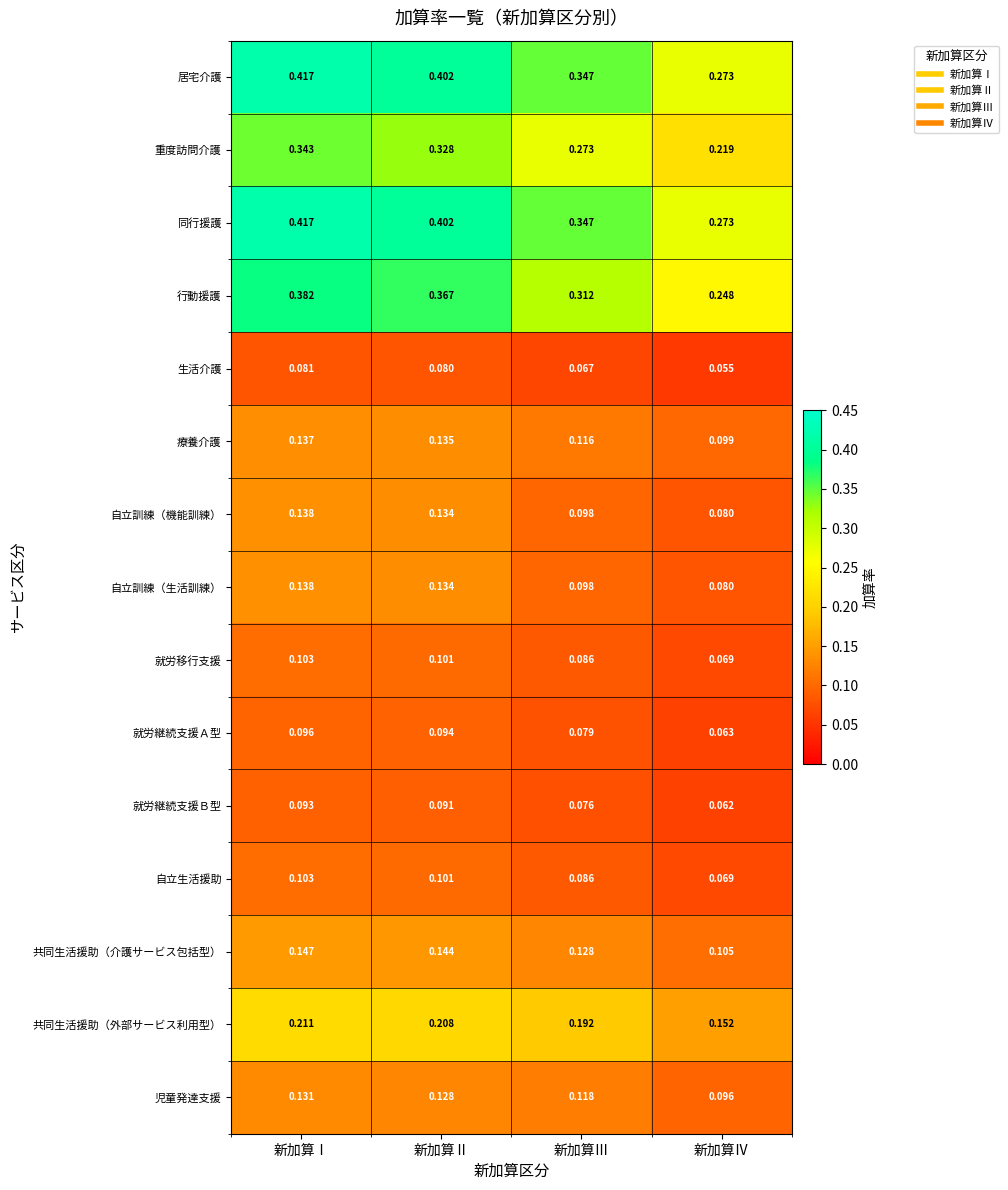

How many distinct data groups are displayed?

15